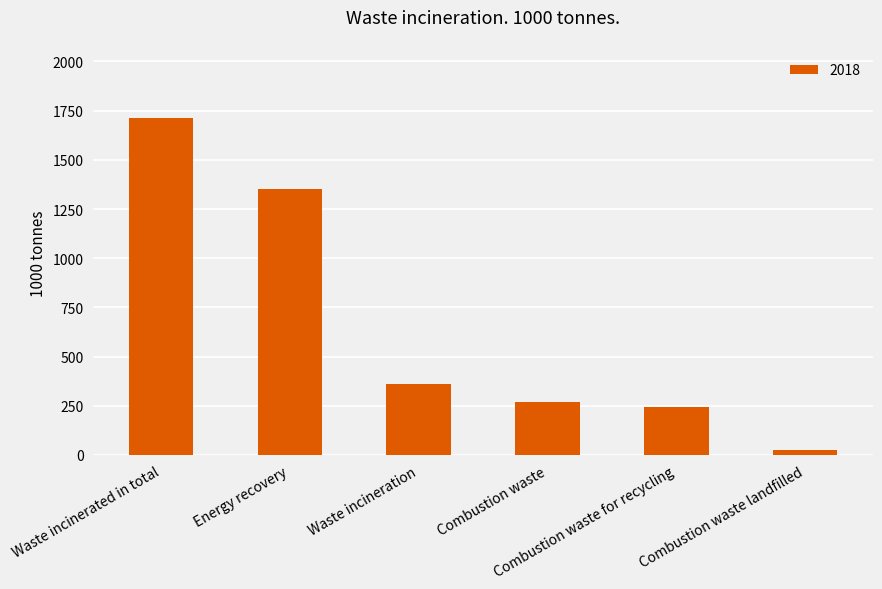

What is the change in value from Waste incinerated in total to Energy recovery?

-361